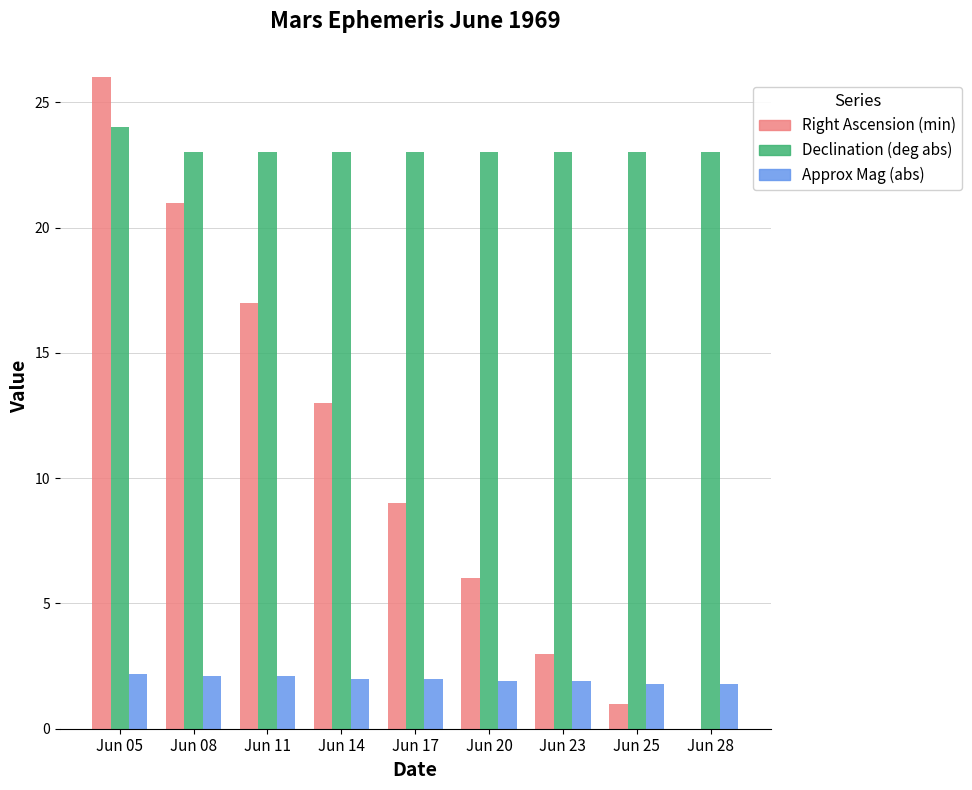

Which series changed the most between Jun 08 and Jun 17?

Right Ascension (min)